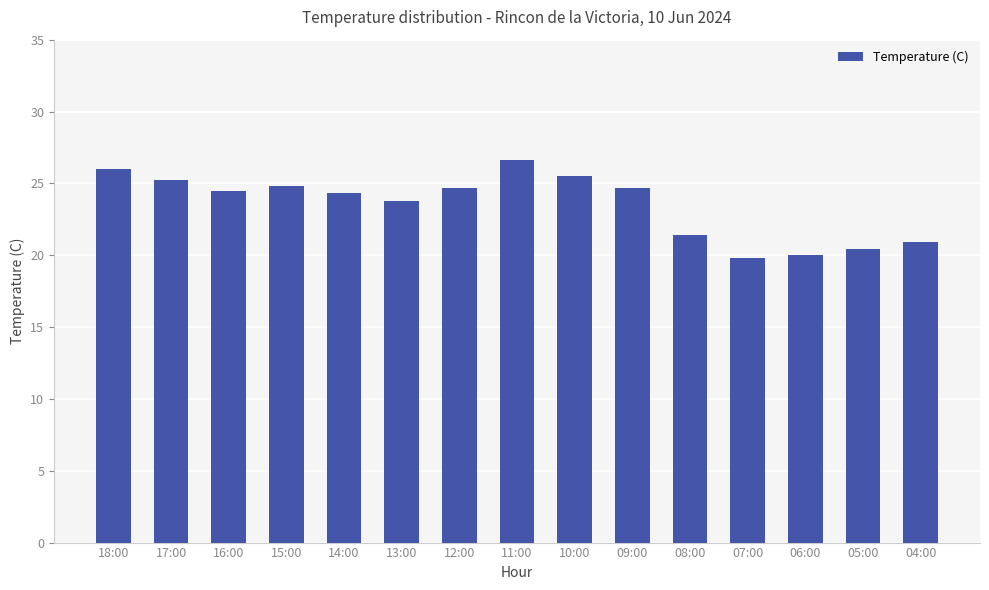

What is the label of the 11th bar from the left?

08:00